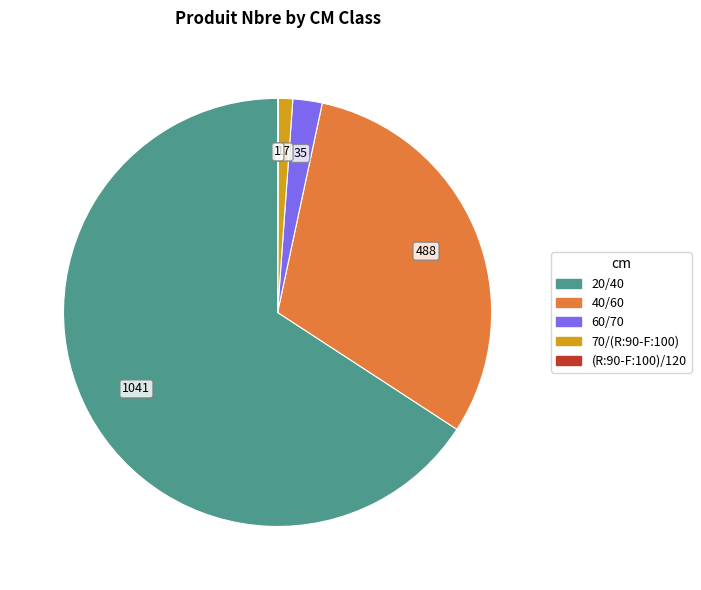

Is it true that 40/60 is 31% of the pie?

True